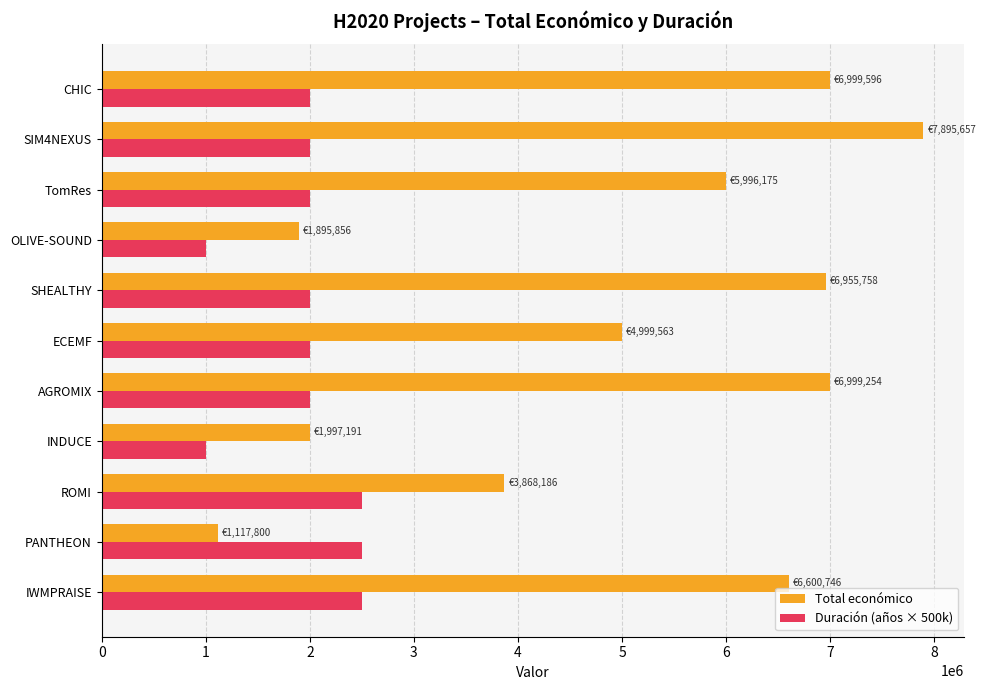

What is the difference between the second highest and minimum values in the Duración (años × 500k) series?

1500000